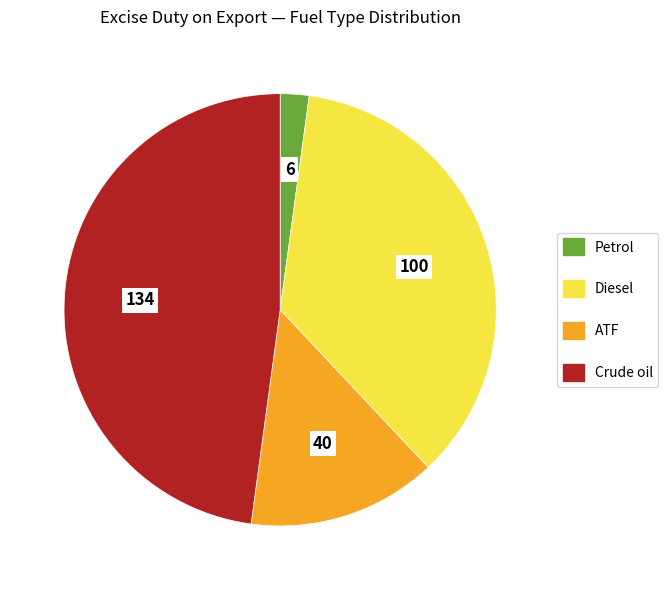

True or false: Diesel accounts for 14% of the total.

False